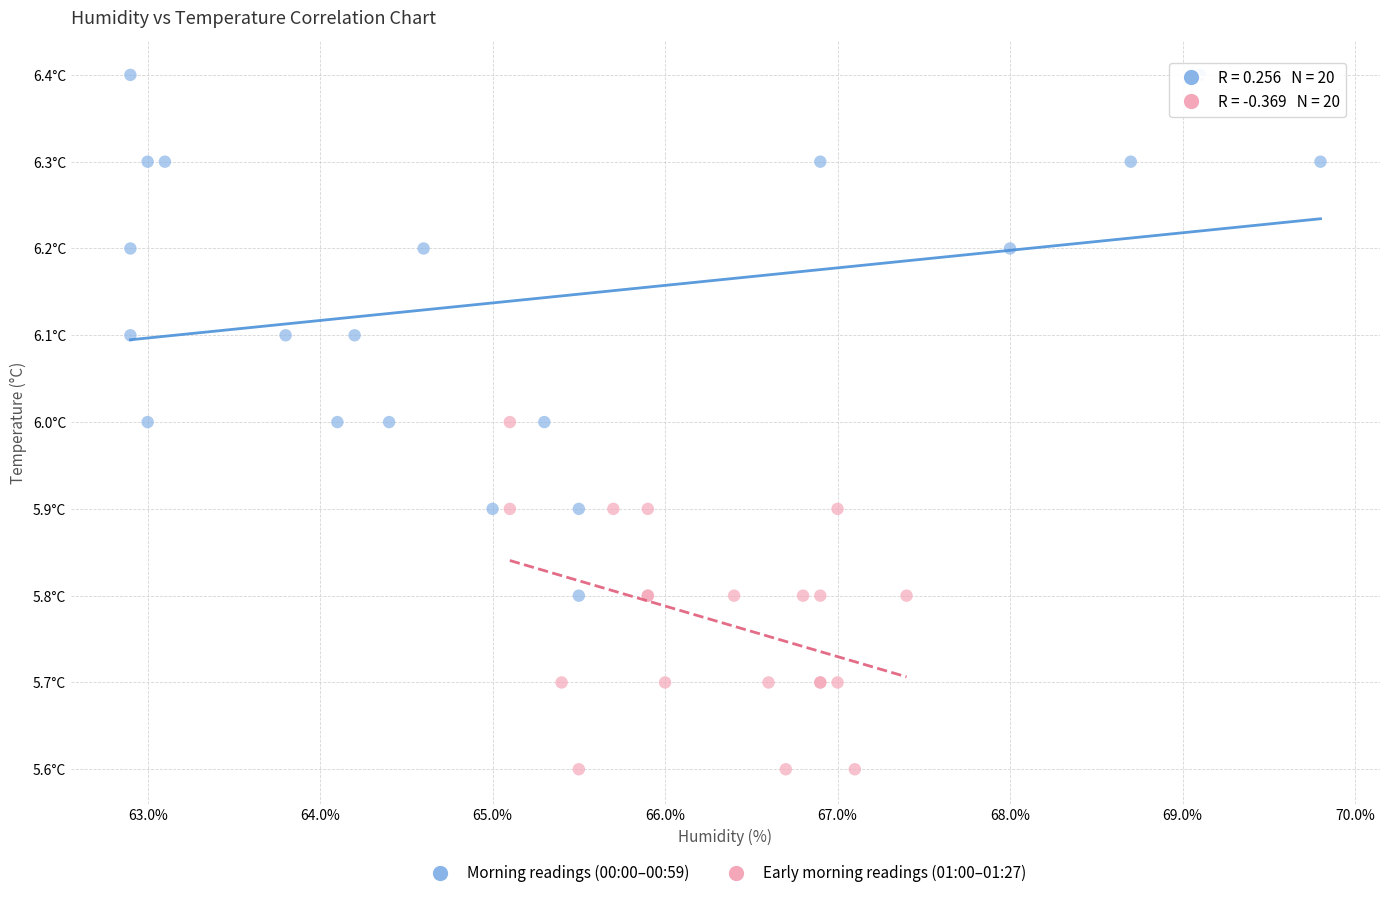

Which series has the widest spread of Y values?

Morning readings (00:00–00:59)